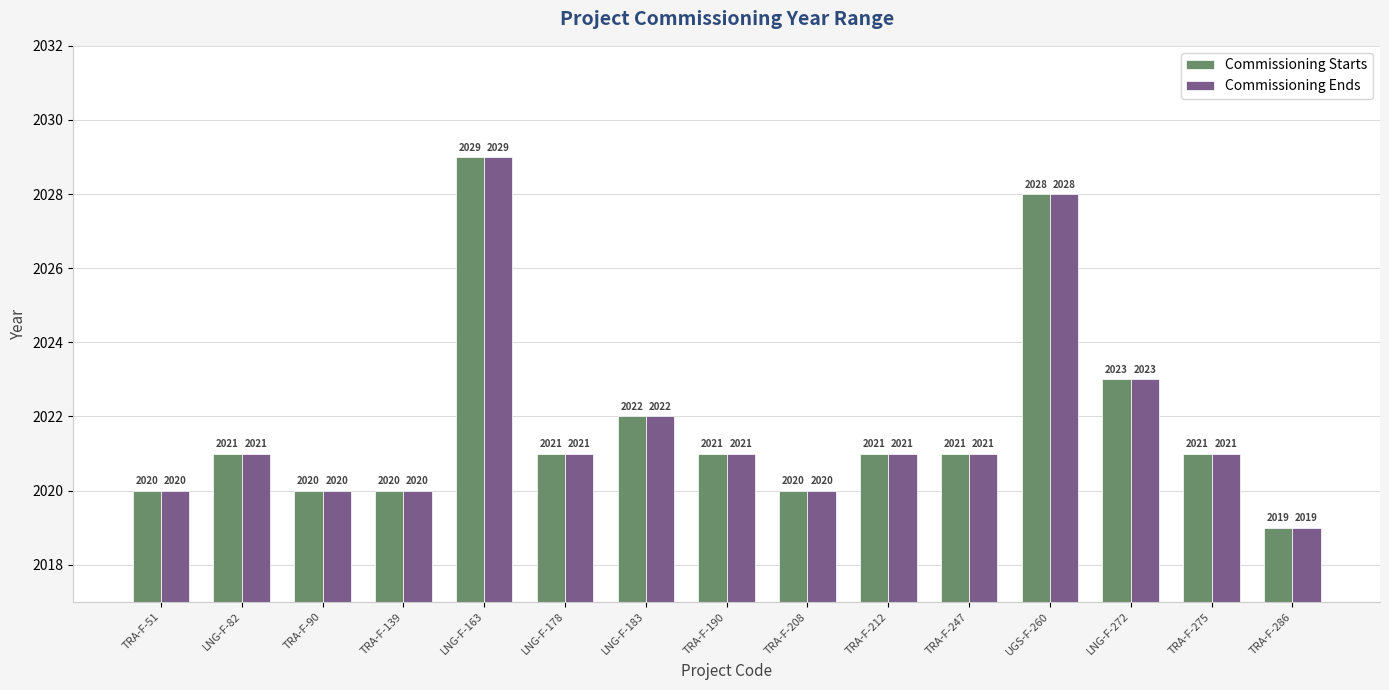

Which category has the lowest value across all series?

TRA-F-286